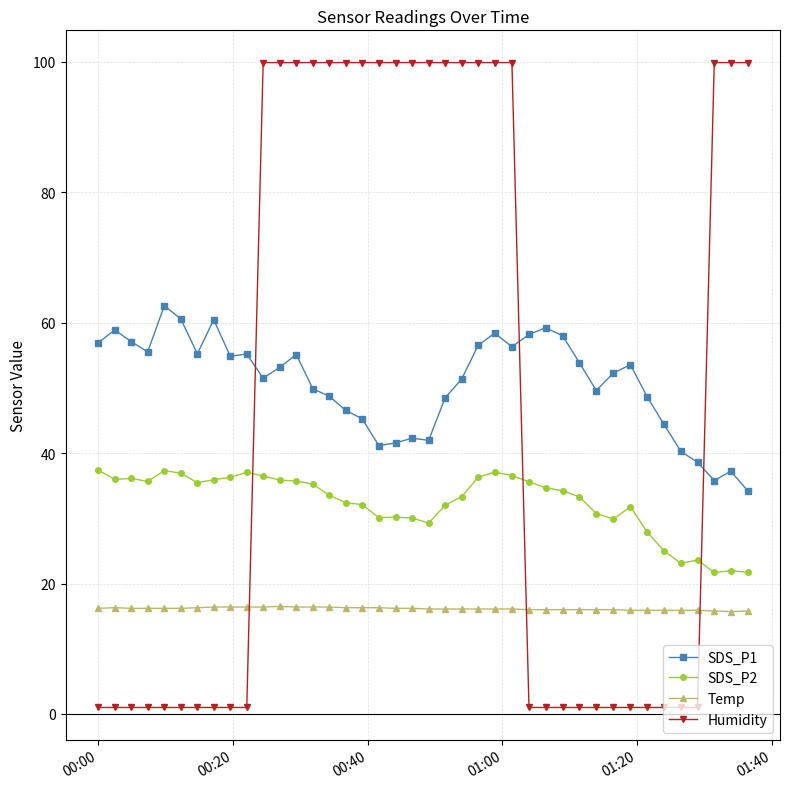

What is the maximum value for Temp?

16.5